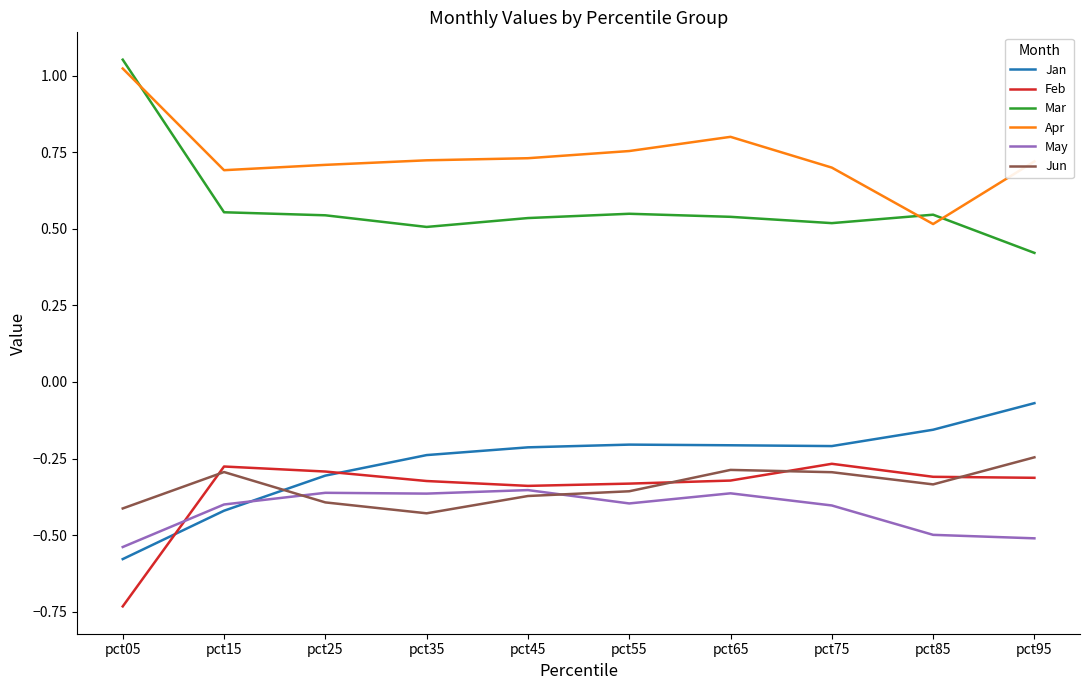

Where is Apr nearest to the value 0?

pct85